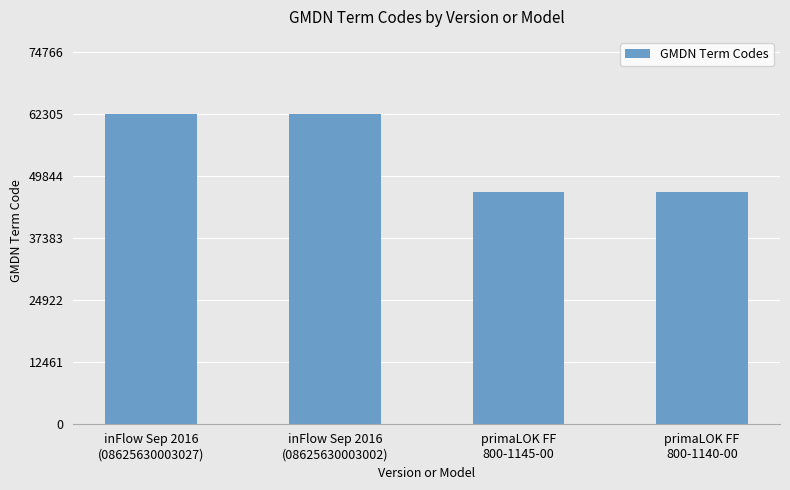

True or false: the data shows 32525 at primaLOK FF
800-1145-00.

False